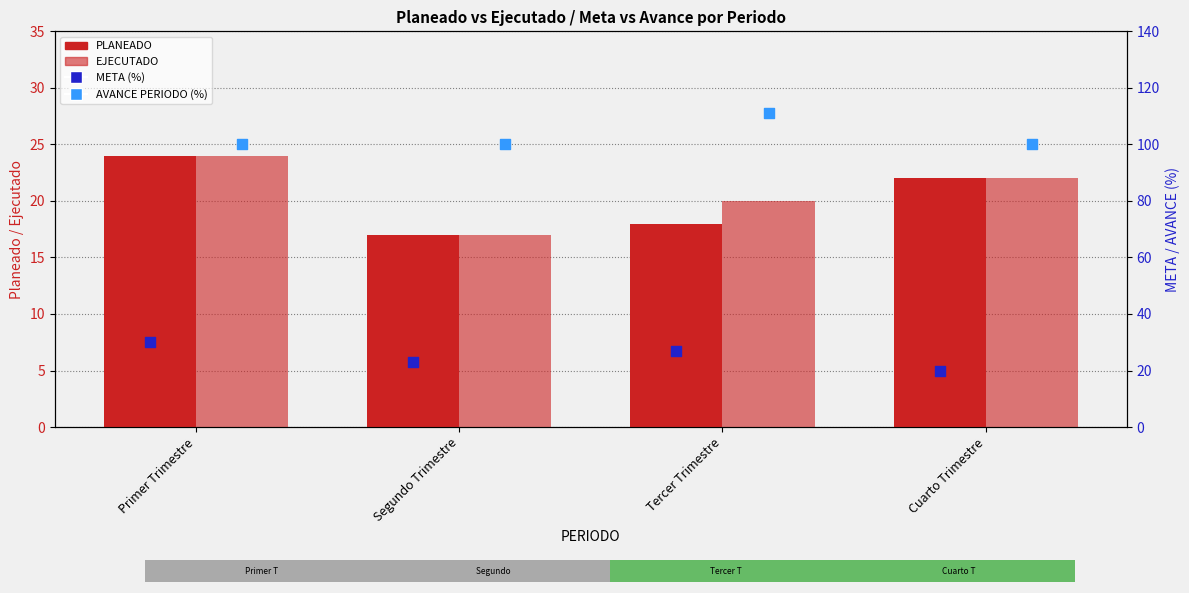

Which series has the widest spread of Y values?

AVANCE PERIODO (%)